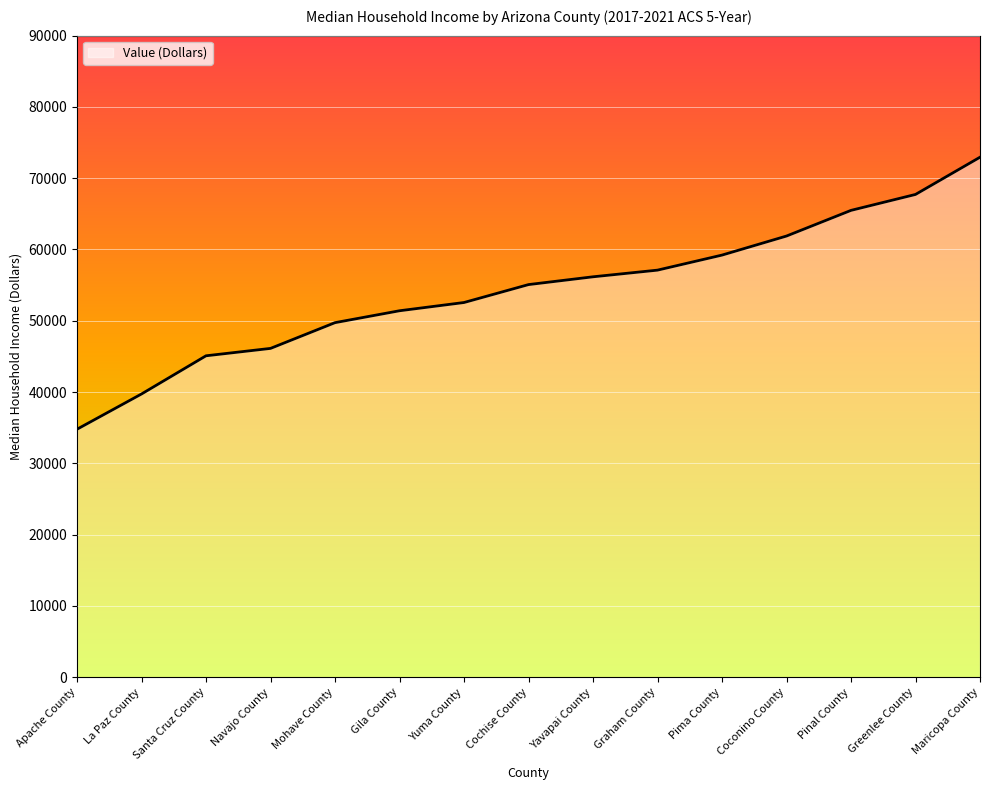

Reading left to right, list all the values displayed in this chart.

Apache County=34788	La Paz County=39732	Santa Cruz County=45089	Navajo County=46126	Mohave County=49738	Gila County=51406	Yuma County=52563	Cochise County=55077	Yavapai County=56170	Graham County=57105	Pima County=59215	Coconino County=61888	Pinal County=65488	Greenlee County=67723	Maricopa County=72944